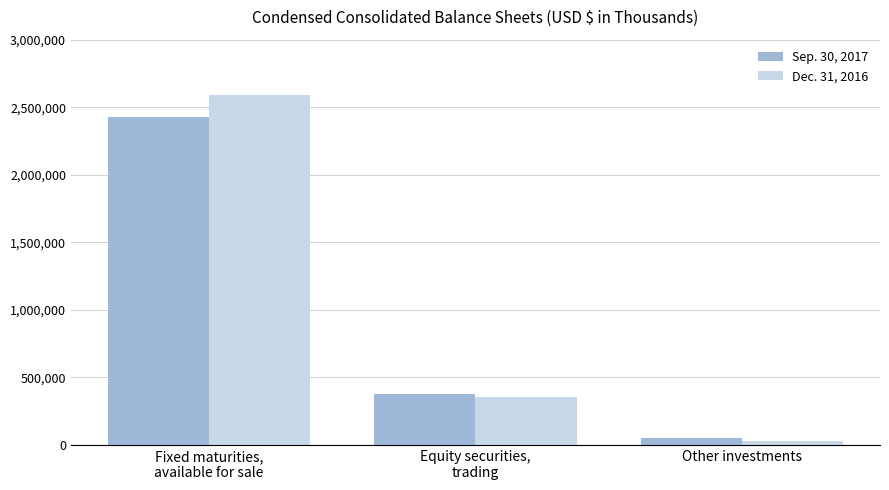

What position from the right is Equity securities,
trading?

2